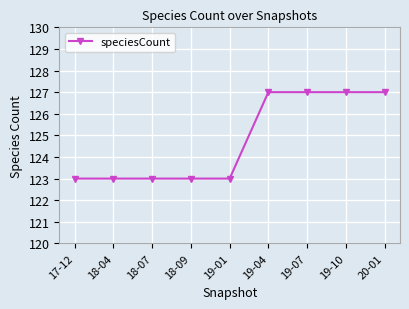

What position from the left is 19-10?

8